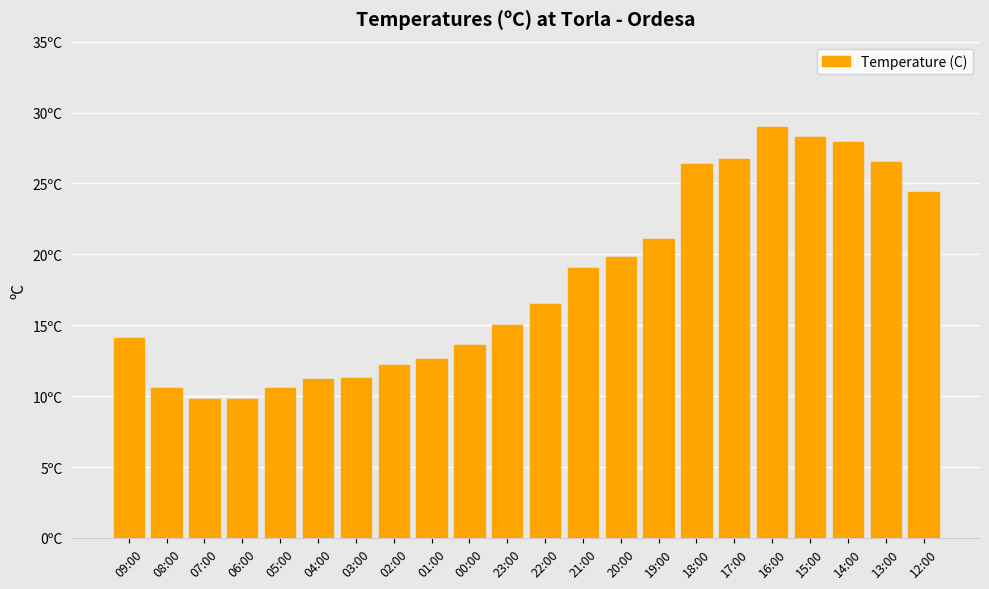

At which category does the chart reach its peak across all series?

16:00